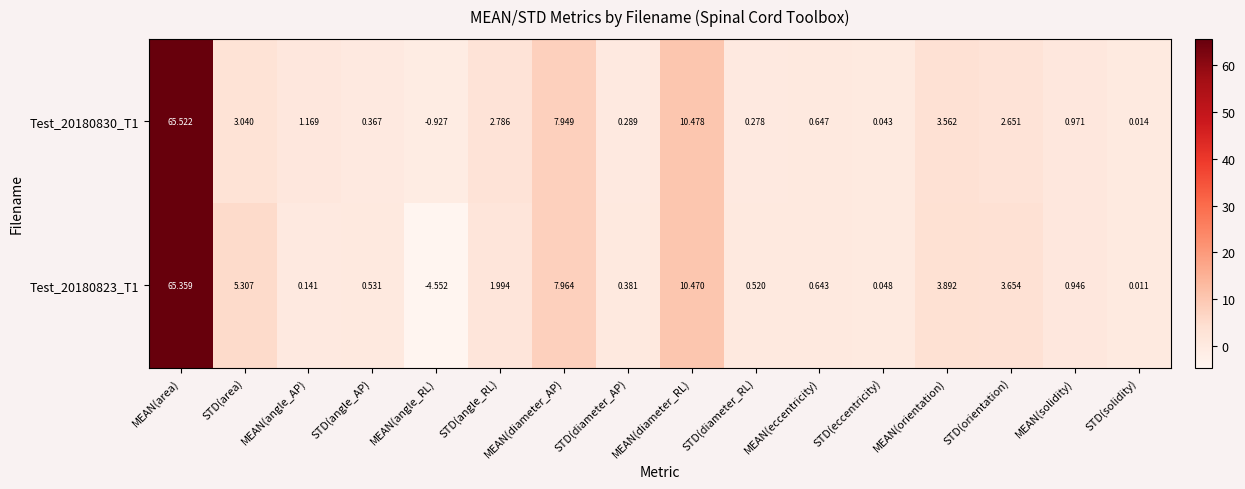

Where does the Test_20180830_T1 series first go above 1?

MEAN(area)